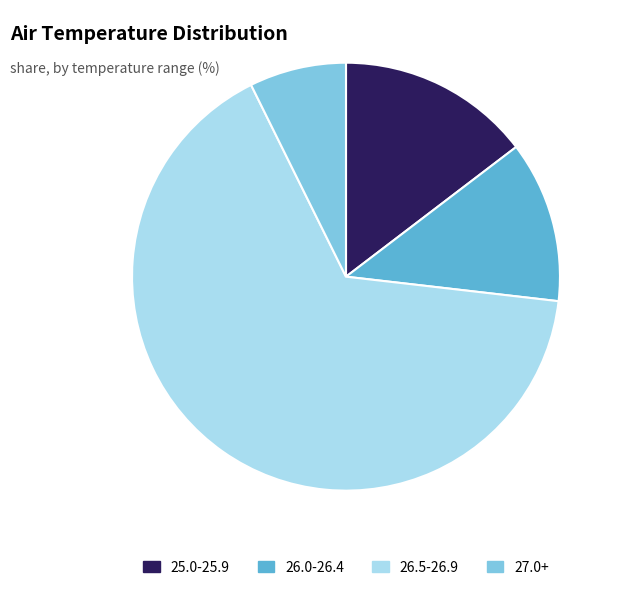

Is there any slice that represents more than half of the pie?

Yes